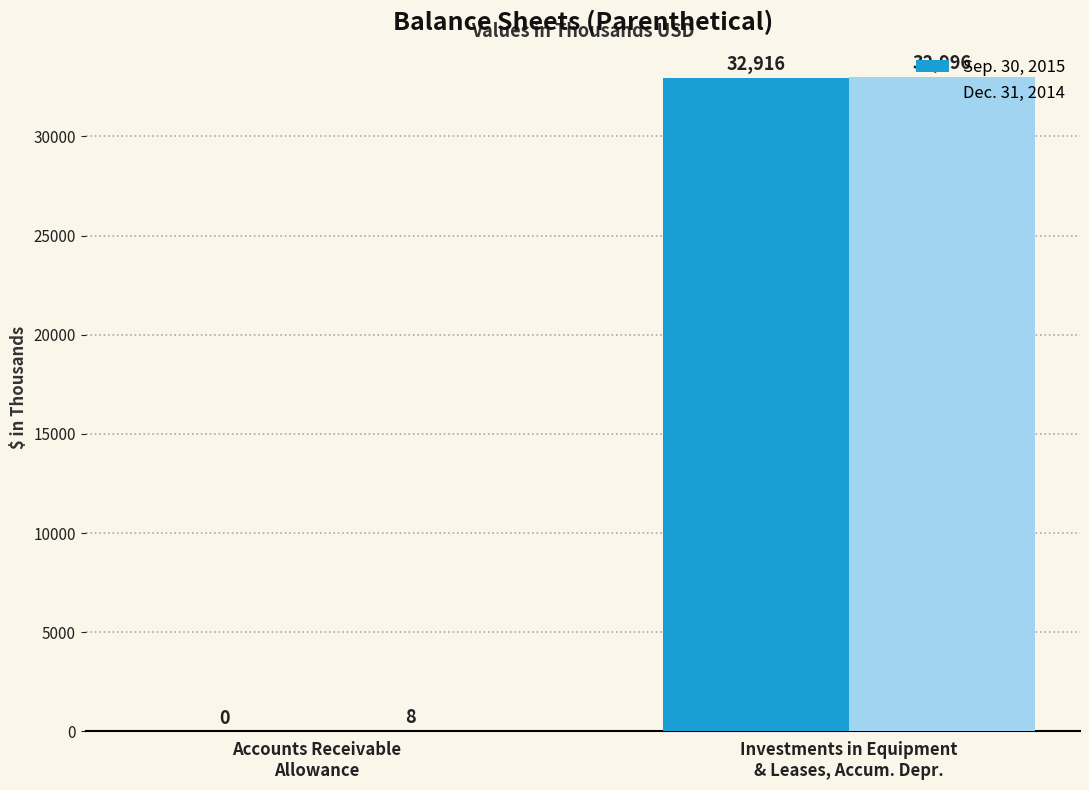

True or false: Dec. 31, 2014 has a value of 32996 at Investments in Equipment
& Leases, Accum. Depr..

True